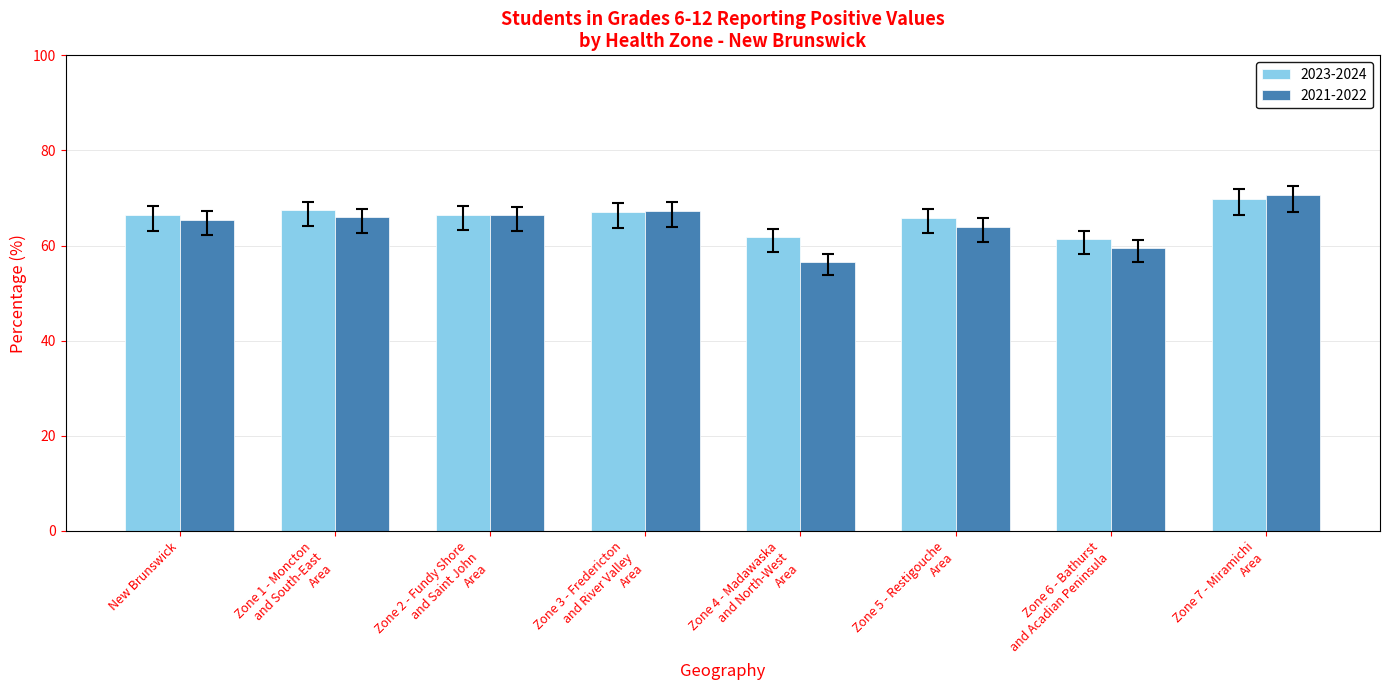

At which category does the chart reach its peak across all series?

Zone 7 - Miramichi
Area